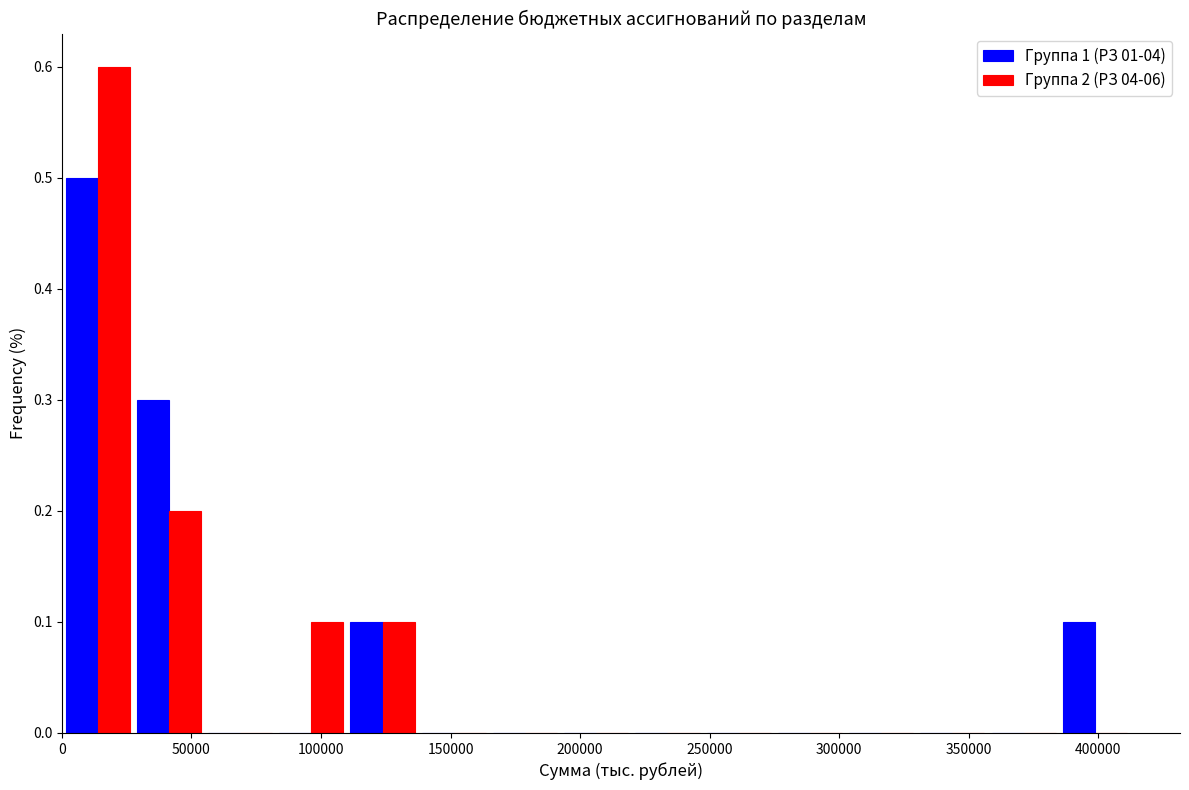

In the Группа 1 (РЗ 01-04) series, which range on the x-axis has the tallest bar?

0 to 30000